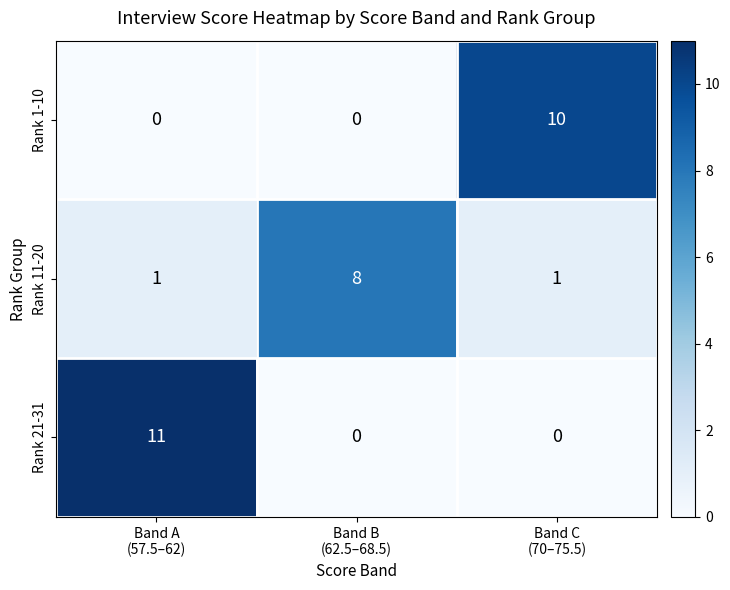

What is the highest value of the Rank 1-10 series?

10